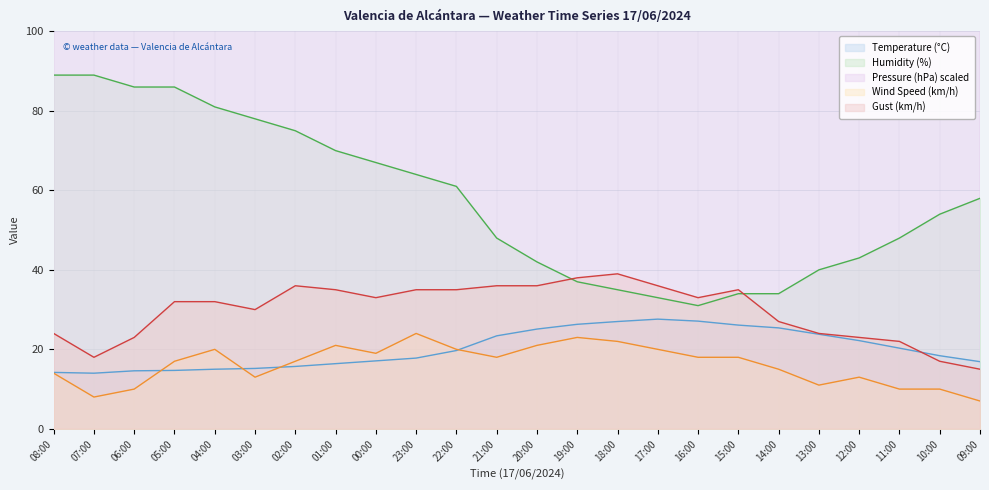

True or false: Pressure (hPa) scaled and Humidity (%) intersect in this chart.

False